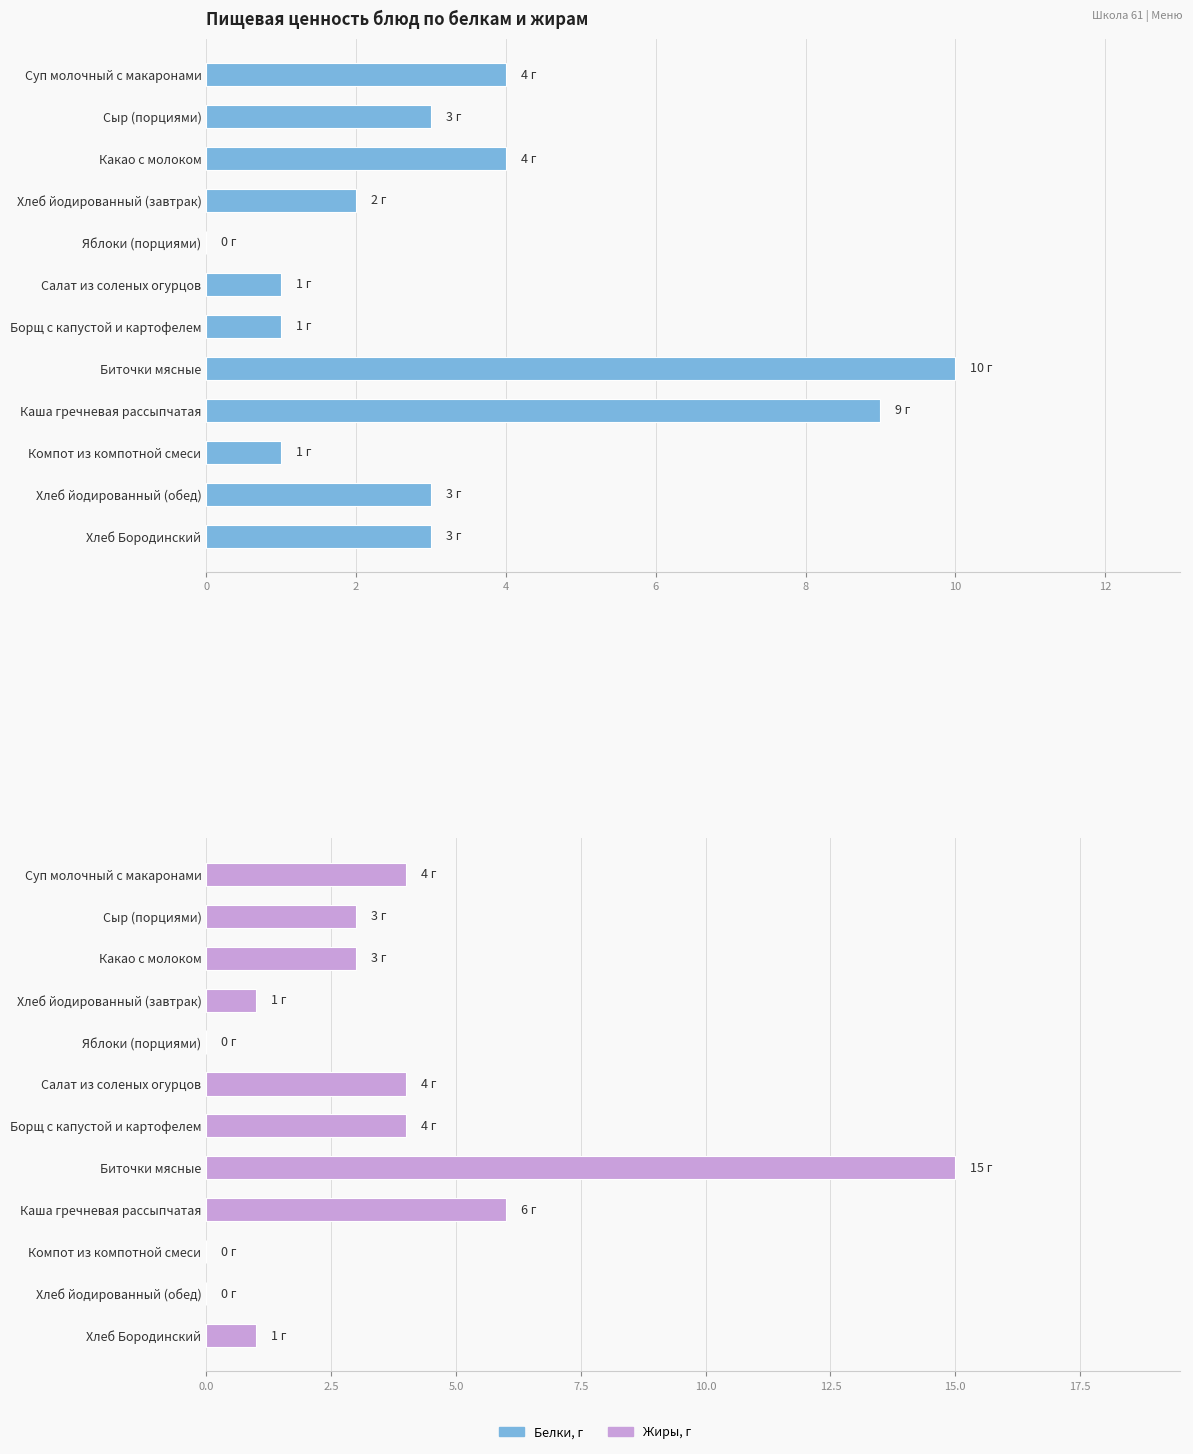

What is the label of the 7th bar from the right?

Салат из соленых огурцов